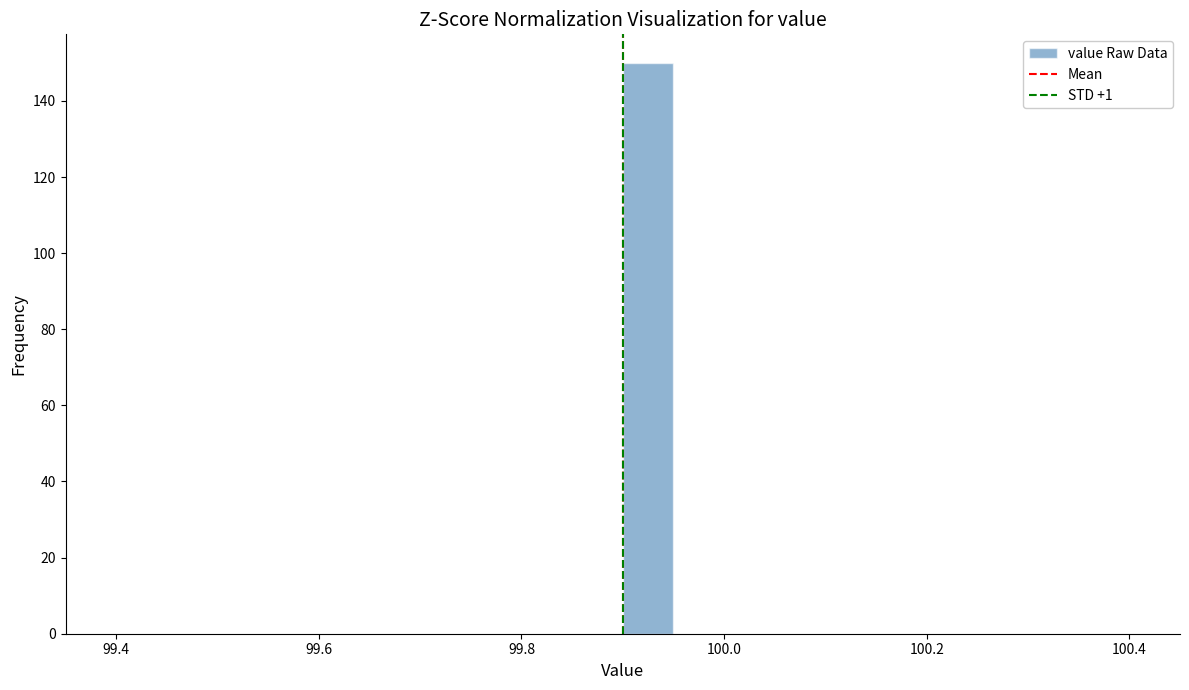

Around what value on the x-axis is the tallest bar? Give the approximate position of its centre, as read against the axis.

99.92